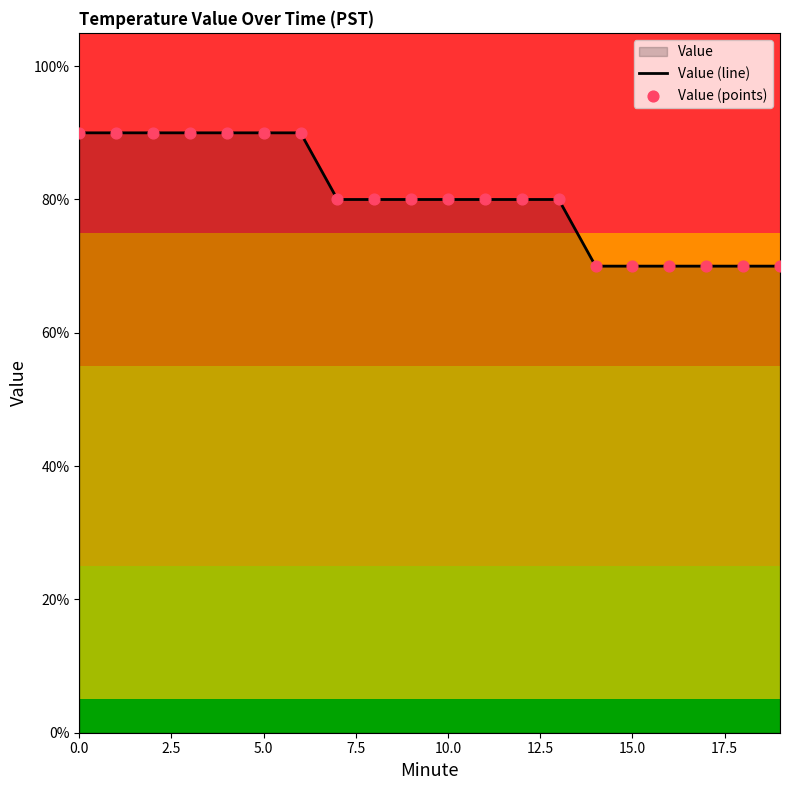

Is the value of Value (points) at 5.0 greater than the value of Value (line) at 2.5?

No